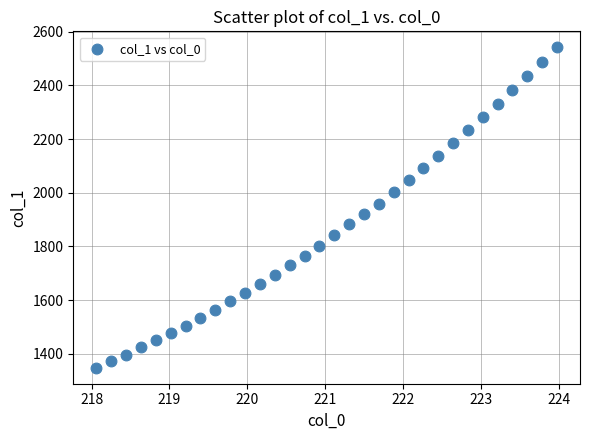

What is the range of X values (max minus min)?

5.9